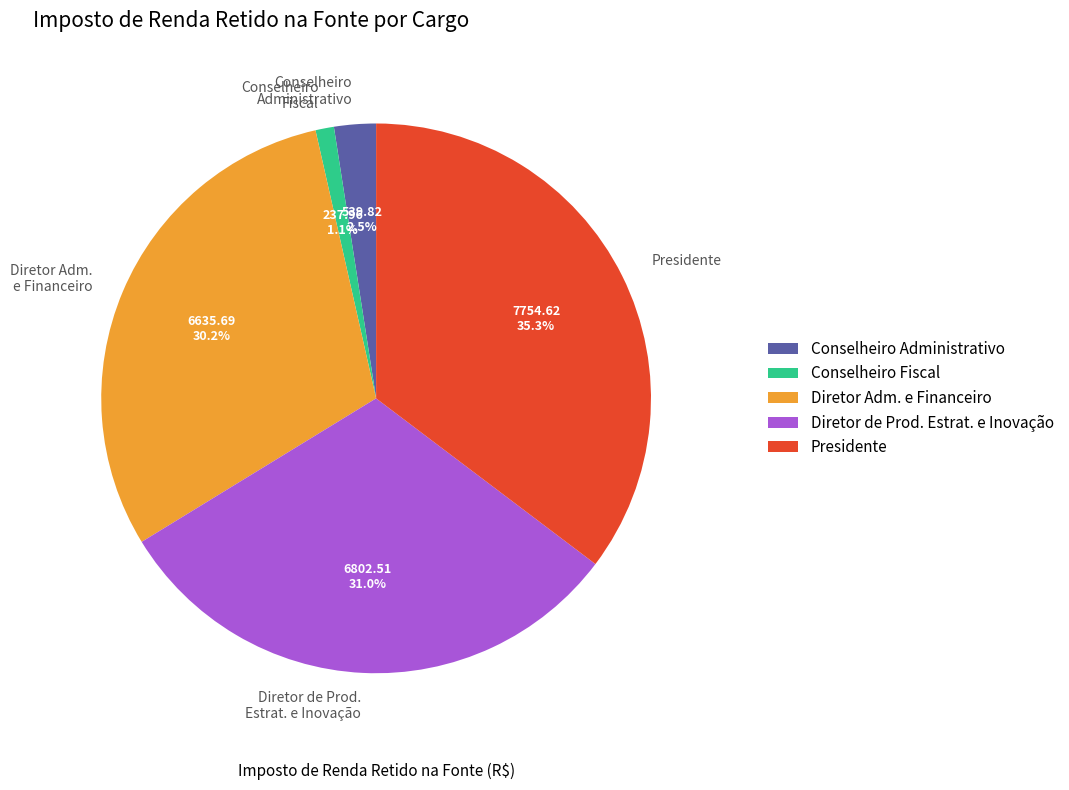

Does Conselheiro Fiscal represent more than half of the total?

No